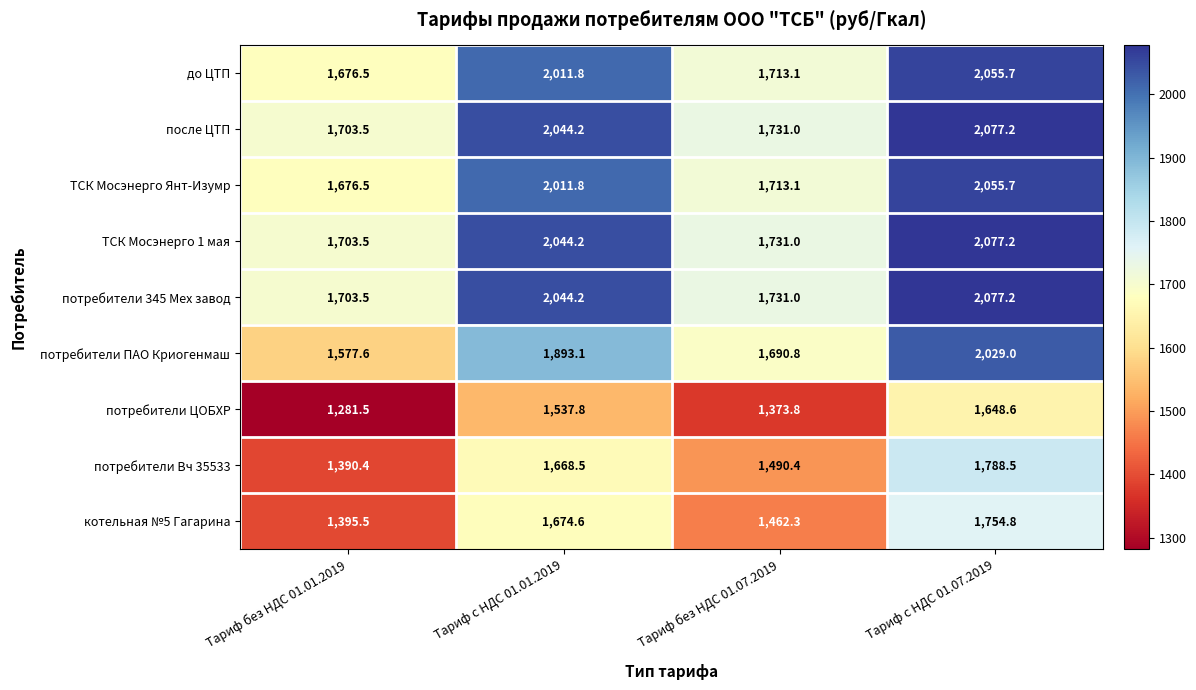

List the labels in order of ТСК Мосэнерго Янт-Изумр value, smallest first.

Тариф без НДС 01.01.2019, Тариф без НДС 01.07.2019, Тариф с НДС 01.01.2019, Тариф с НДС 01.07.2019